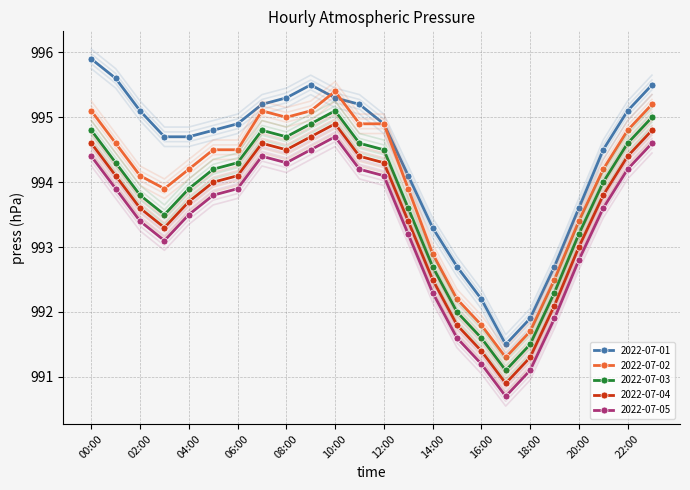

How many interior local valleys does the 2022-07-01 series have?

1